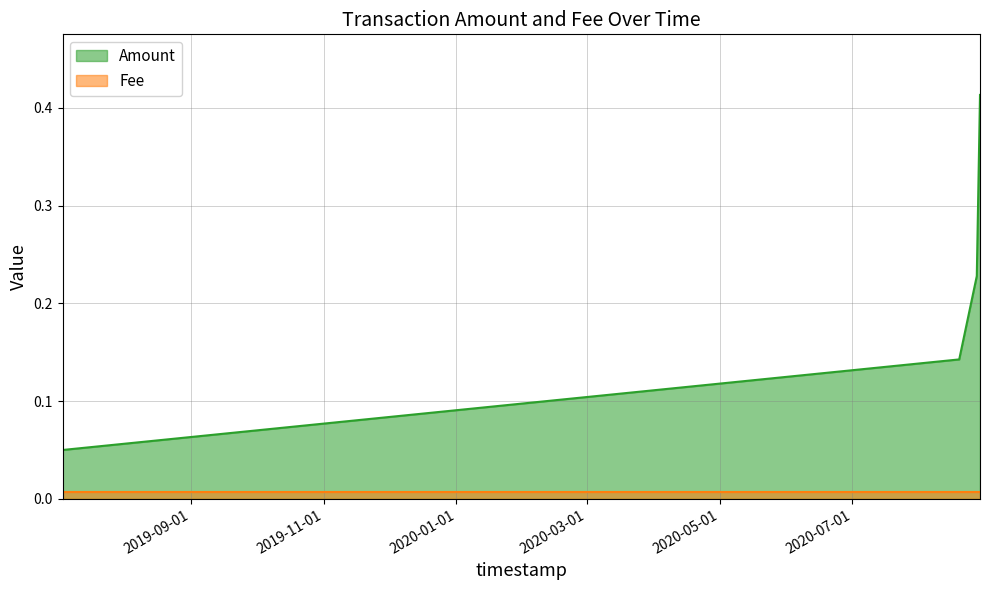

The value at 2020-08-28 15:30:32 is 0.7. True or false?

False